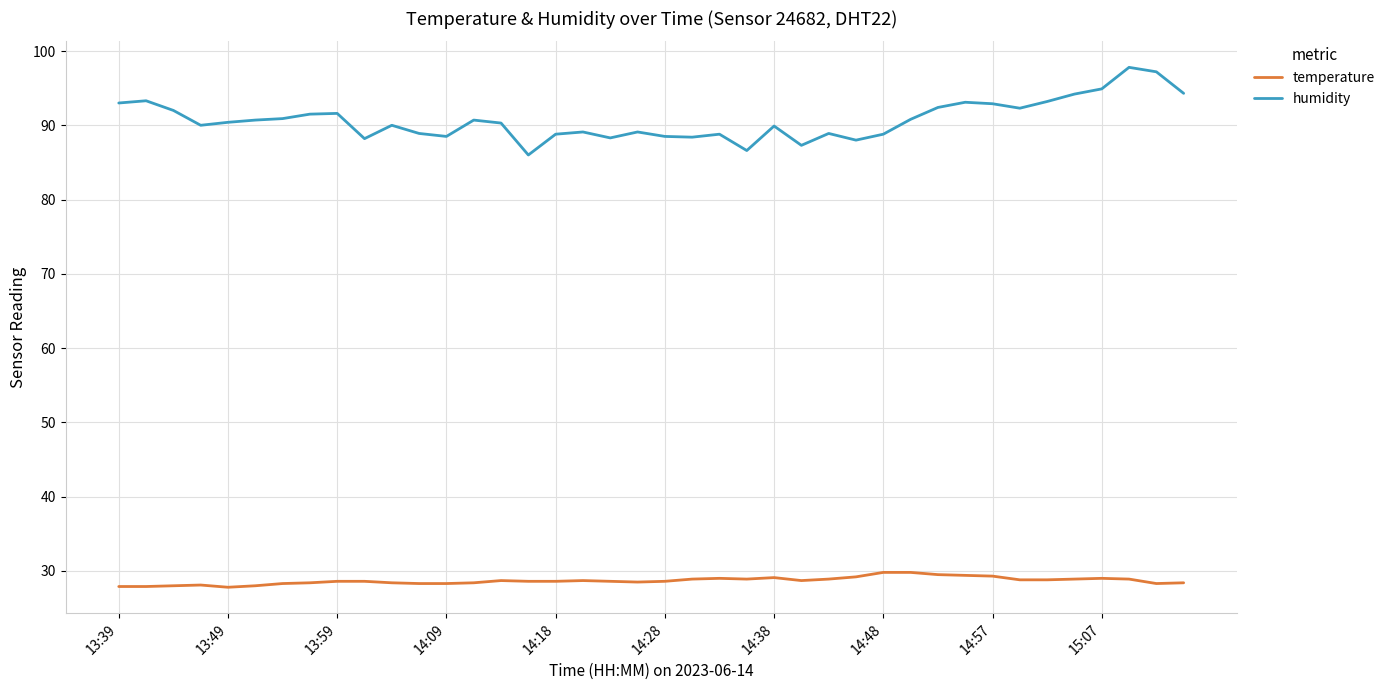

True or false: humidity has more than 2 points higher than both neighbors.

True